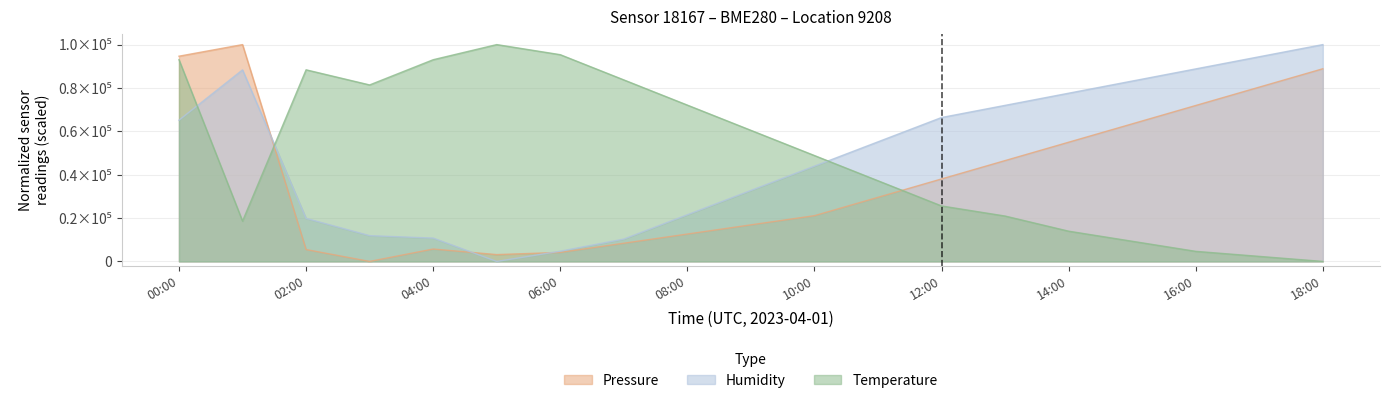

What is the label of the 7th point from the right?

12:00